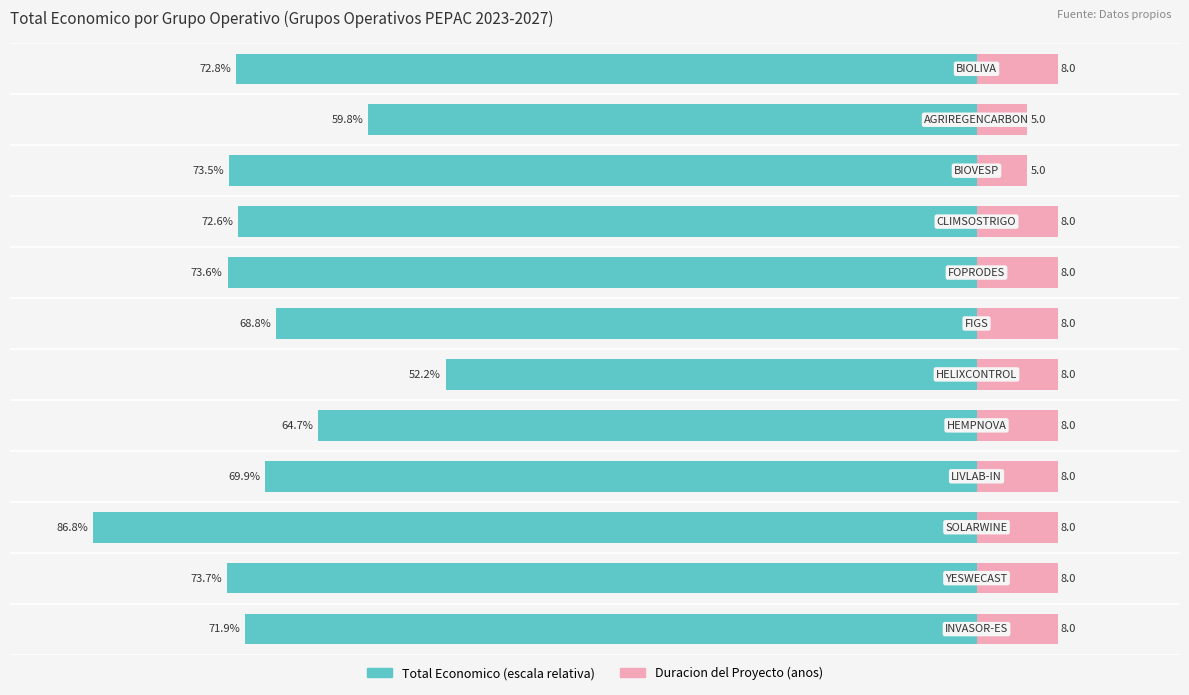

How many data points does each series have?

12